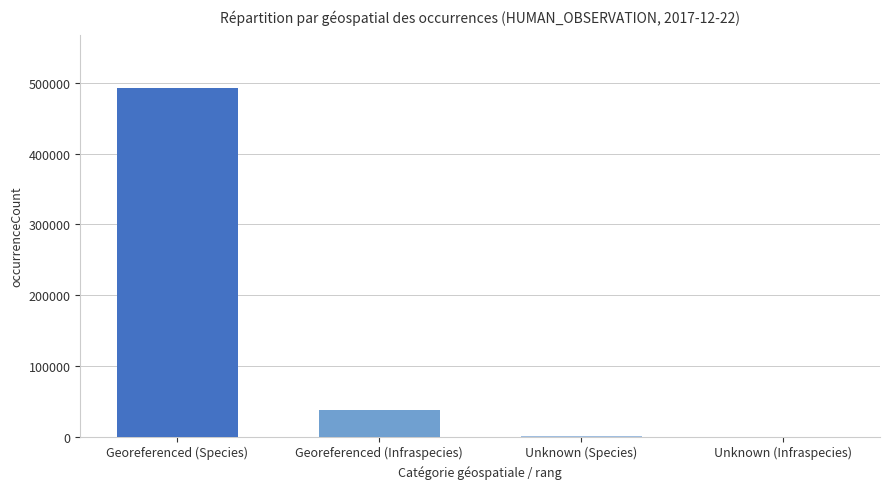

What is the sum of the values at Georeferenced (Infraspecies) and Unknown (Infraspecies)?

37320